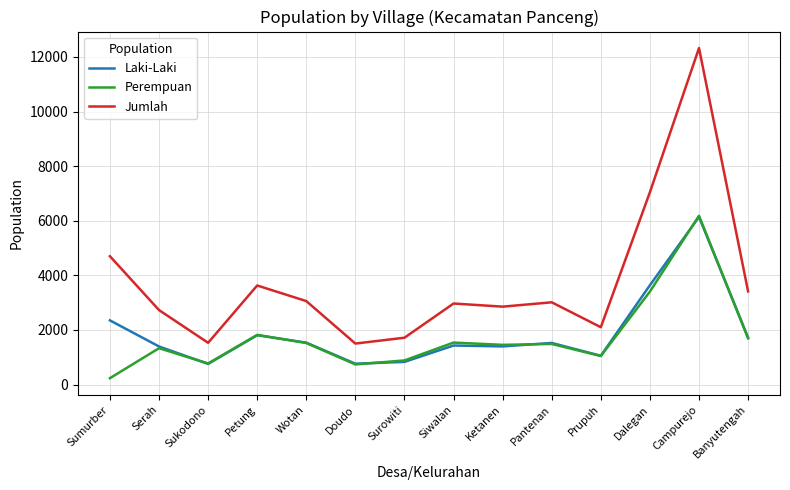

What is the approximate value of Laki-Laki at Surowiti, to the nearest 50?

850